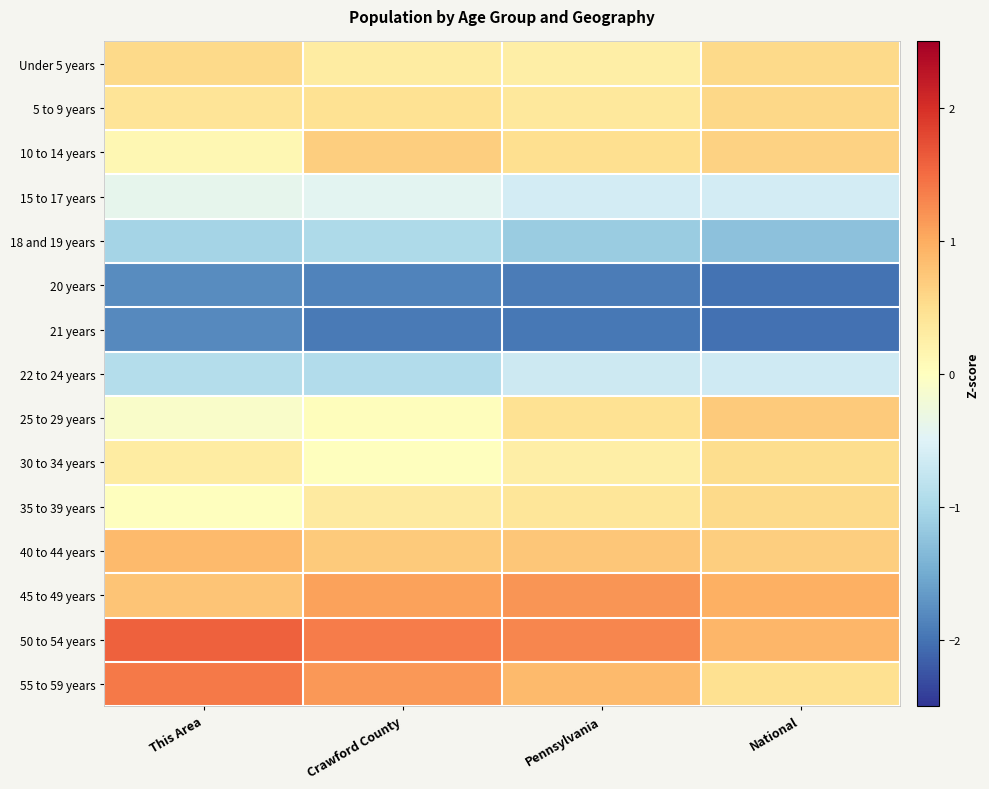

What is the greatest value displayed?

1.6